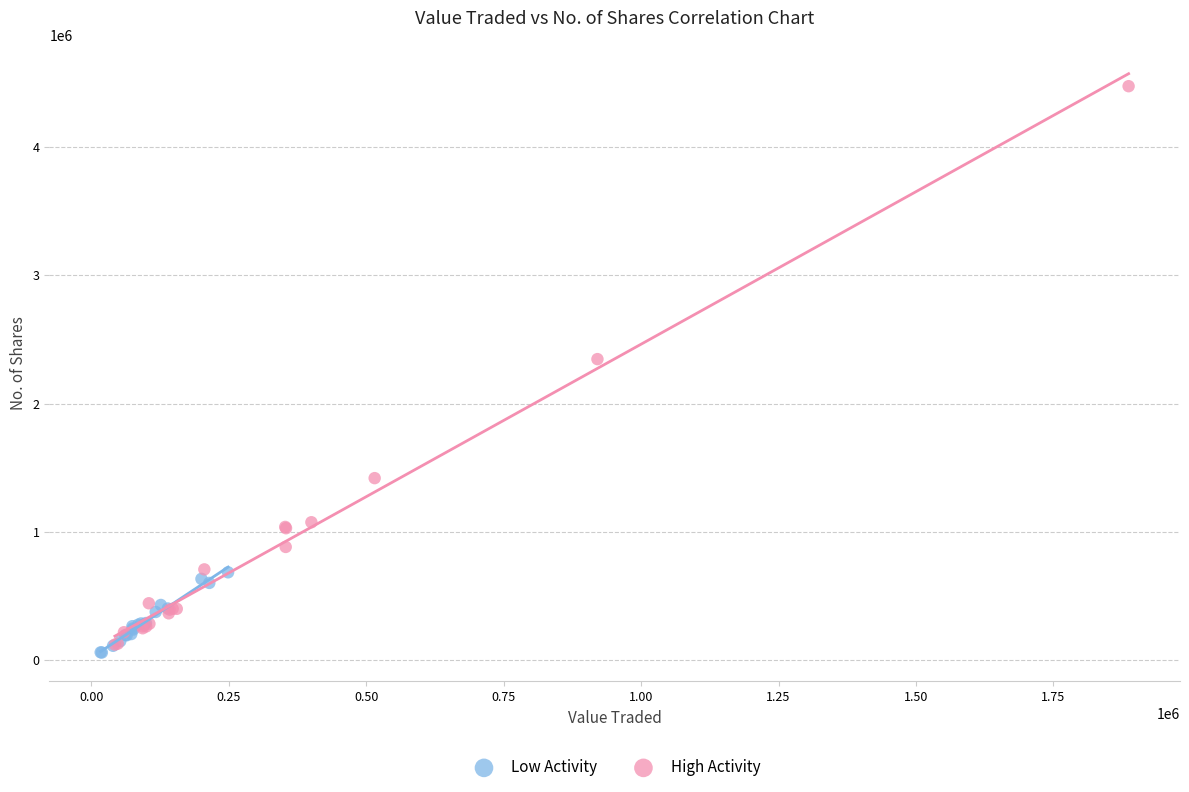

Which series reaches the maximum Y coordinate?

High Activity